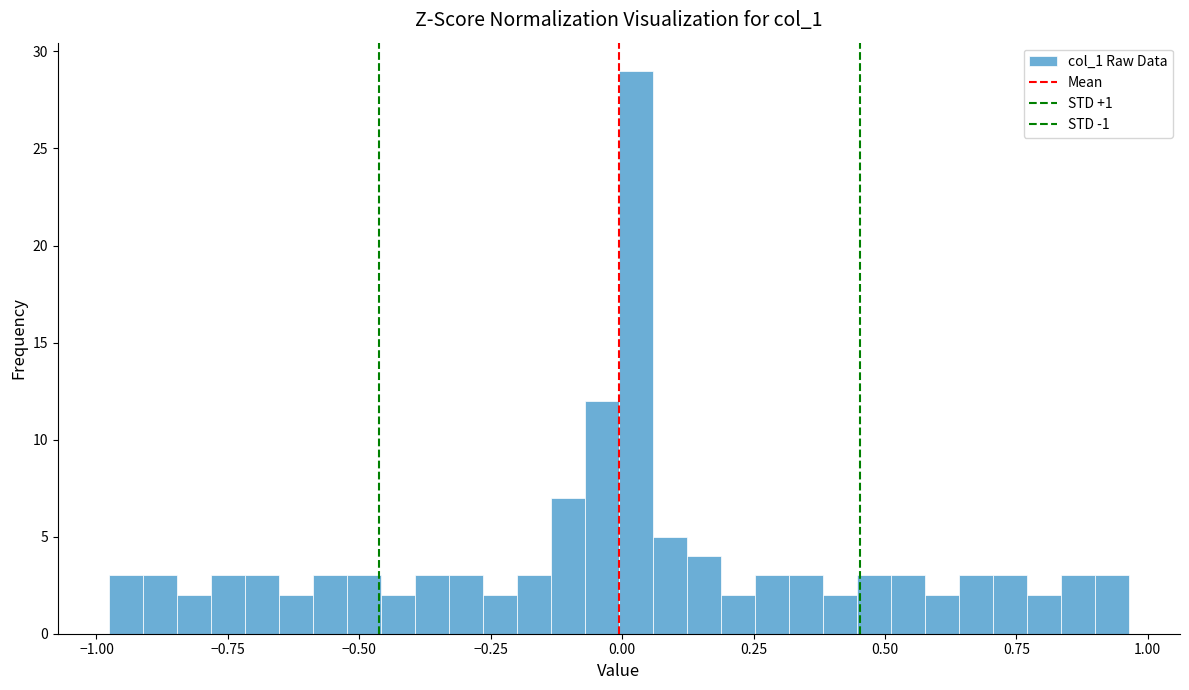

Around what value on the x-axis is the tallest bar? Give the approximate position of its centre, as read against the axis.

0.05